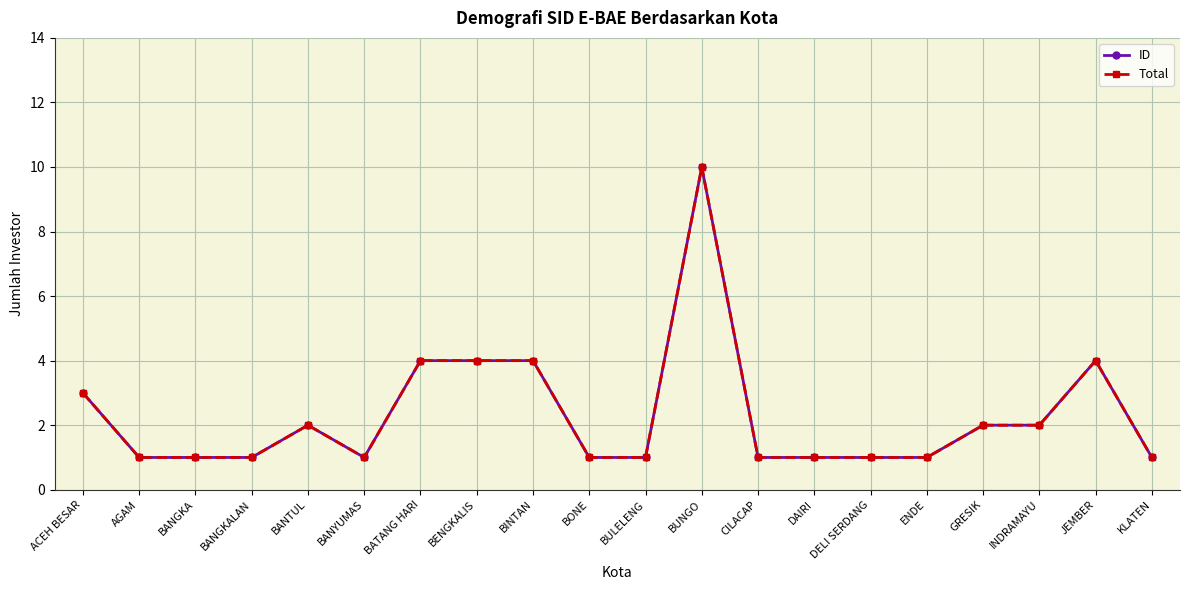

At which category does the chart reach its minimum across all series?

AGAM